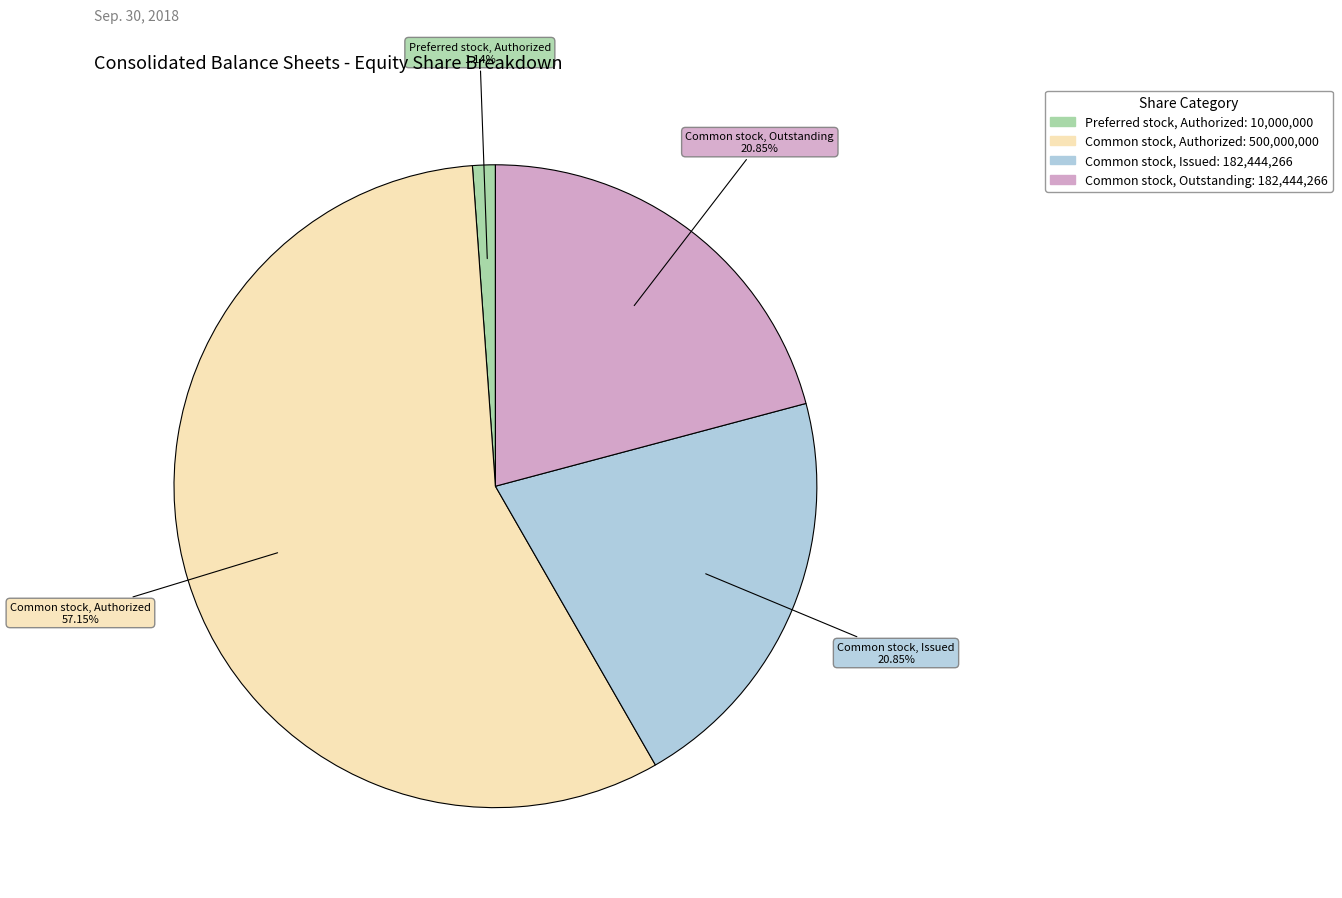

Approximately how many times larger is the value at Common stock, Outstanding compared to Common stock, Issued?

1.0